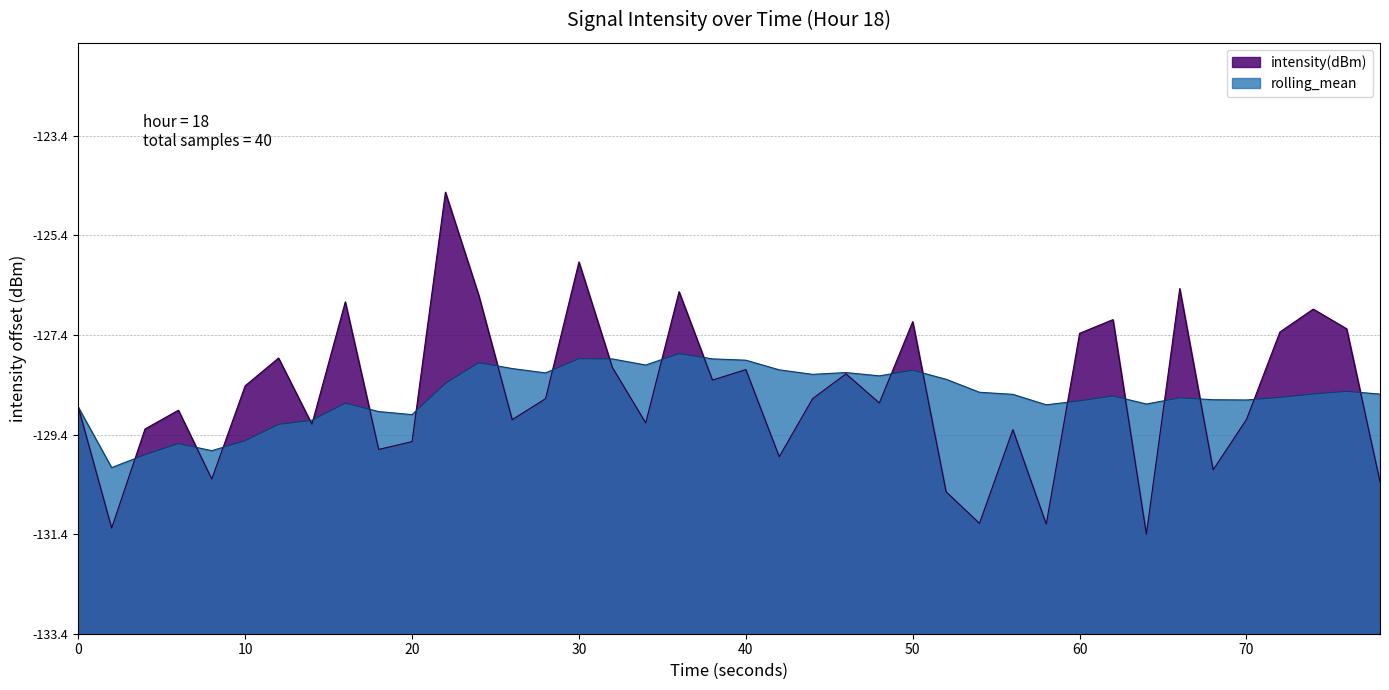

How many times do rolling_mean and intensity(dBm) cross each other?

20